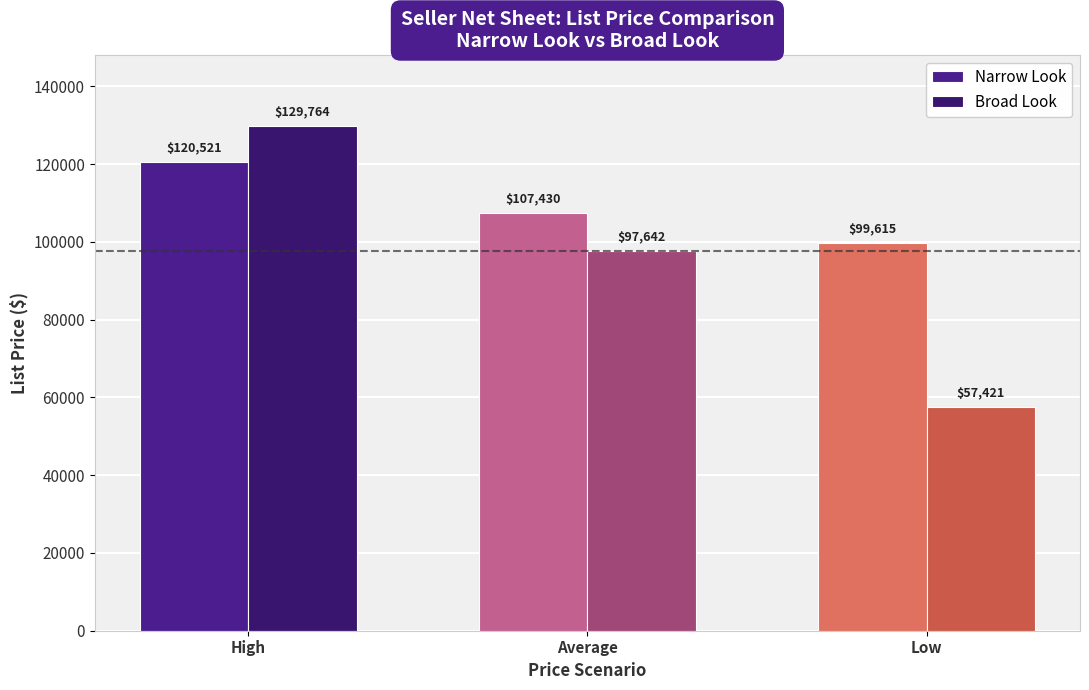

What is the difference between the Narrow Look values at Average and High?

13090.9